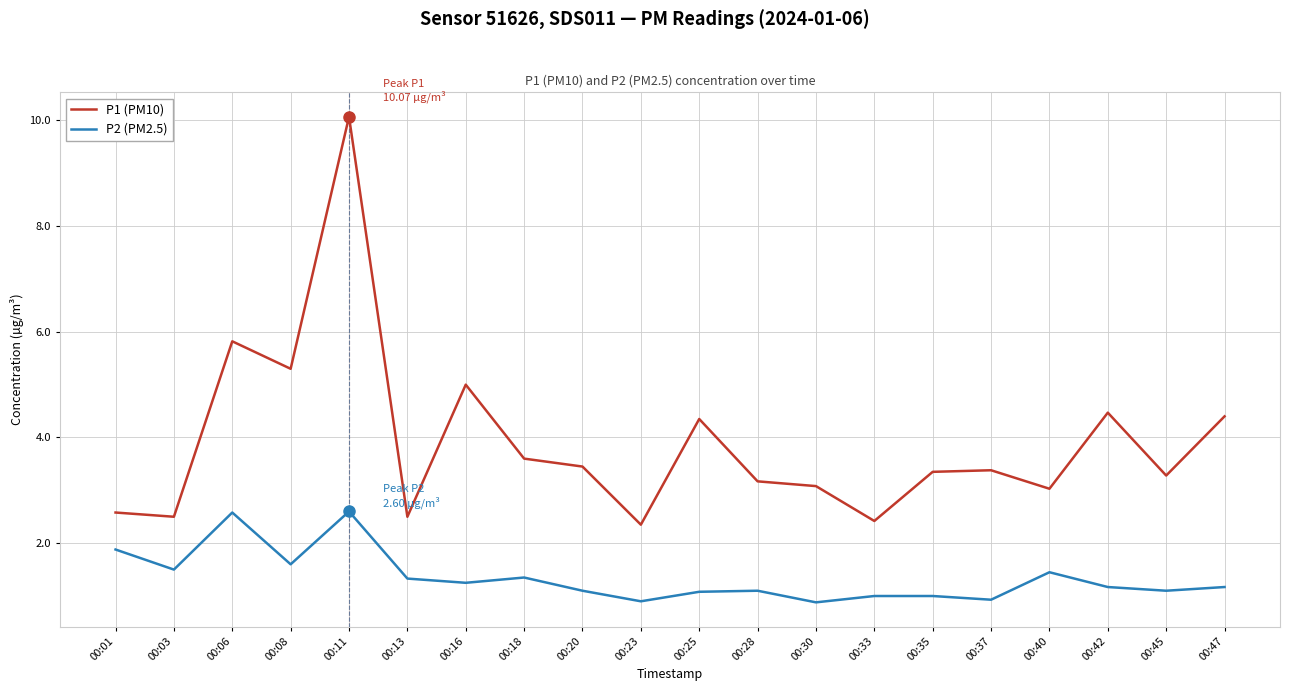

What is the difference between the maximum and minimum values in the P2 (PM2.5) series?

1.7